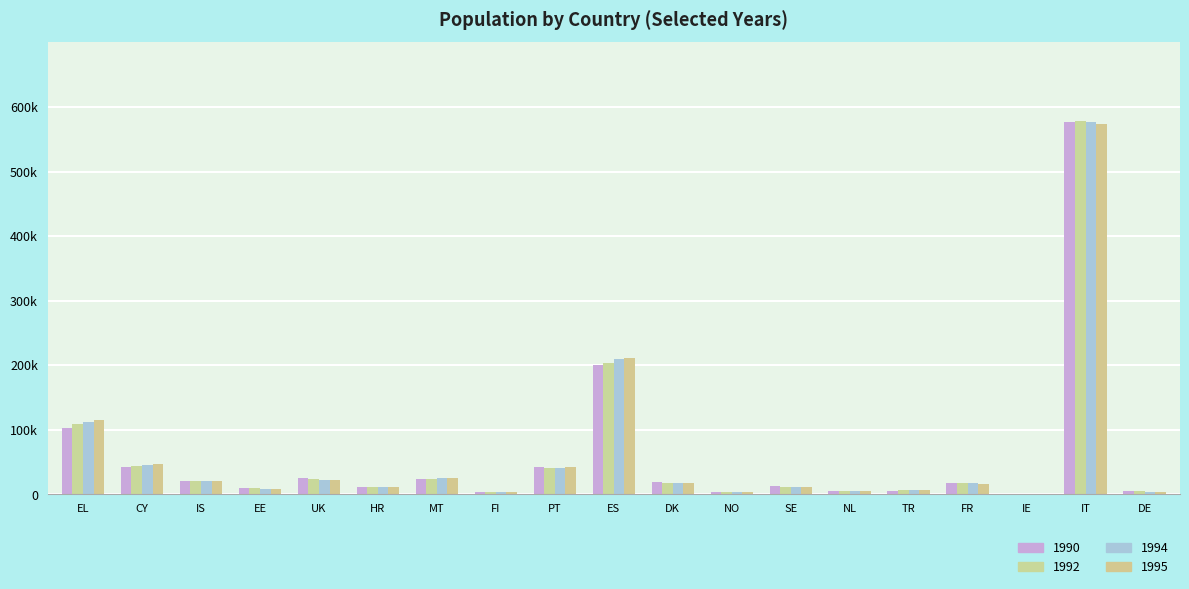

What is the label of the 3rd bar from the left?

IS